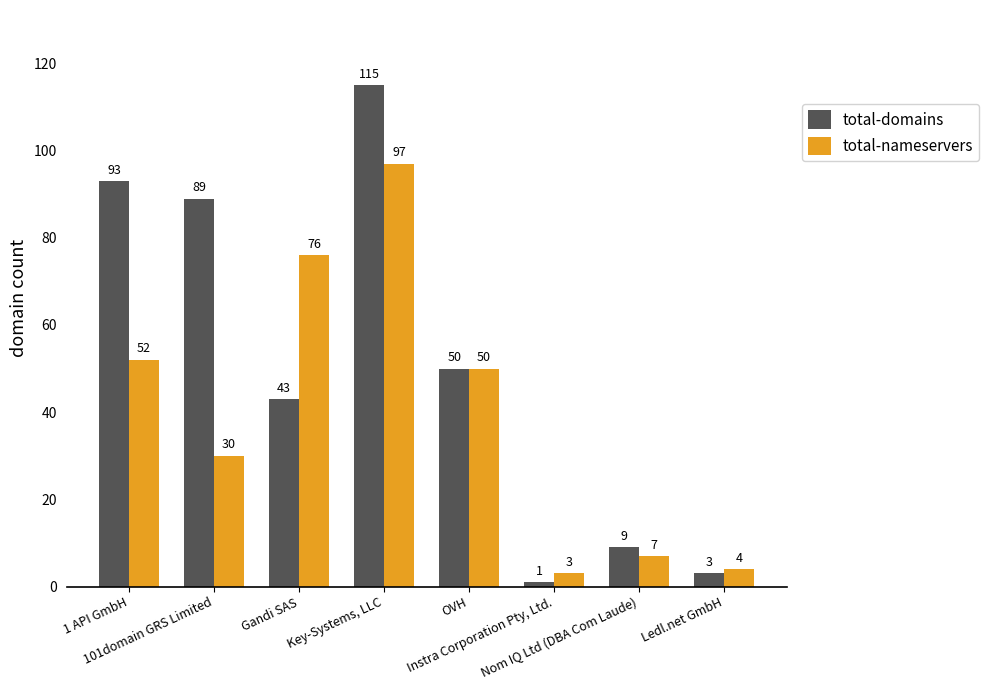

Which series has the widest spread of values?

total-domains